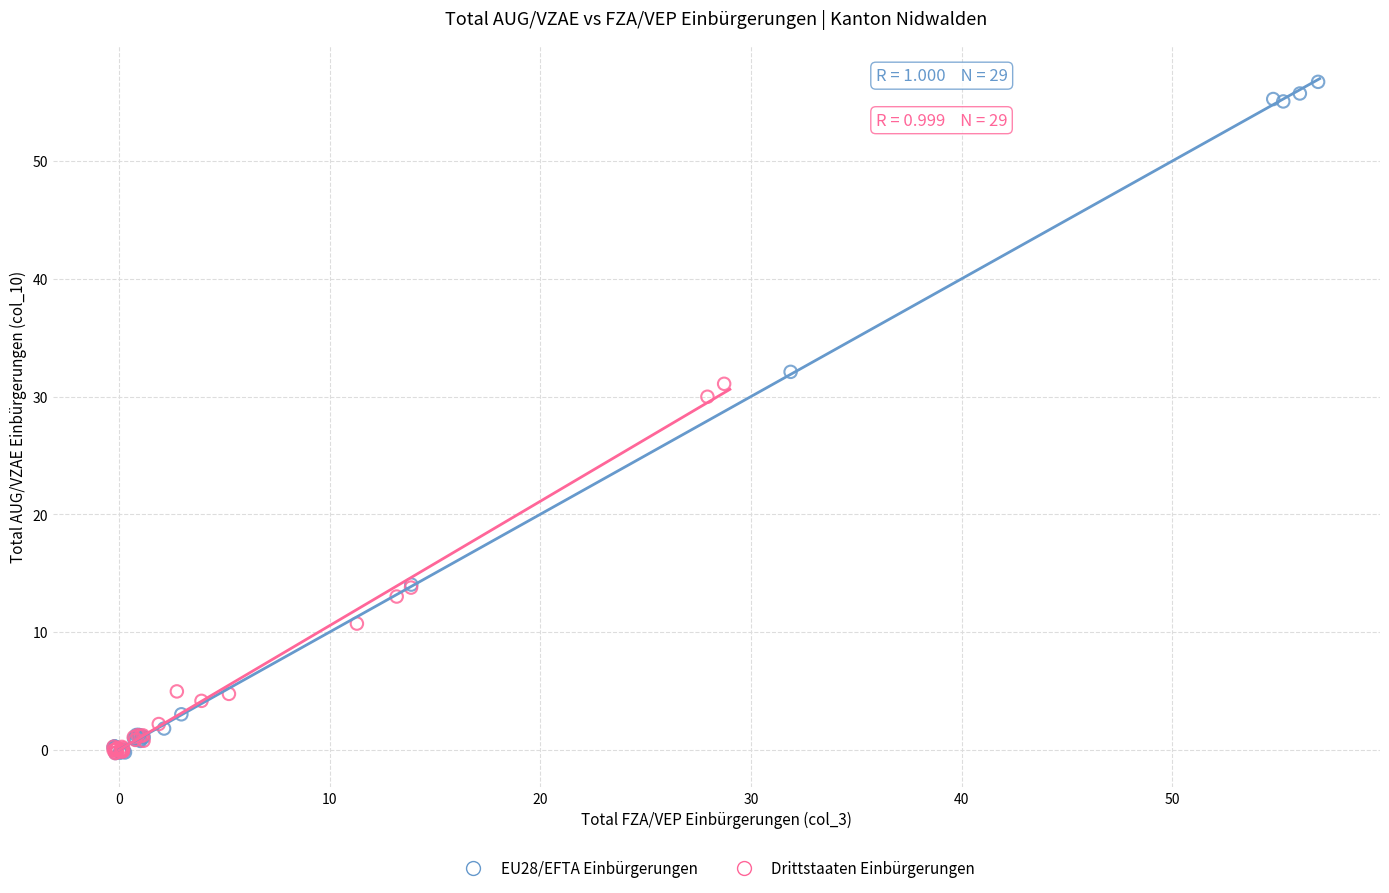

Which series reaches the maximum Y coordinate?

EU28/EFTA Einbürgerungen